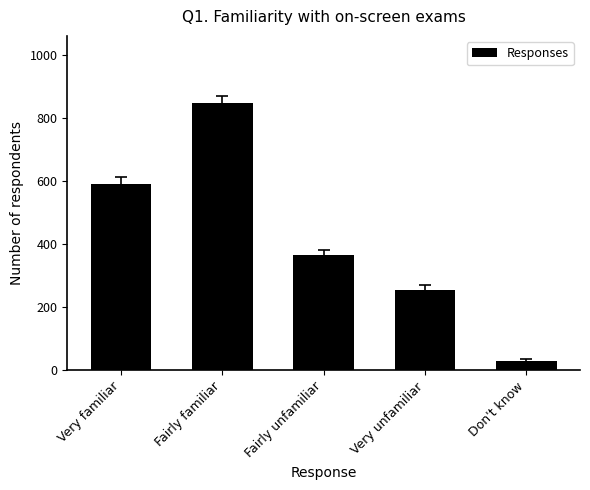

What is the sum of all values?

2089